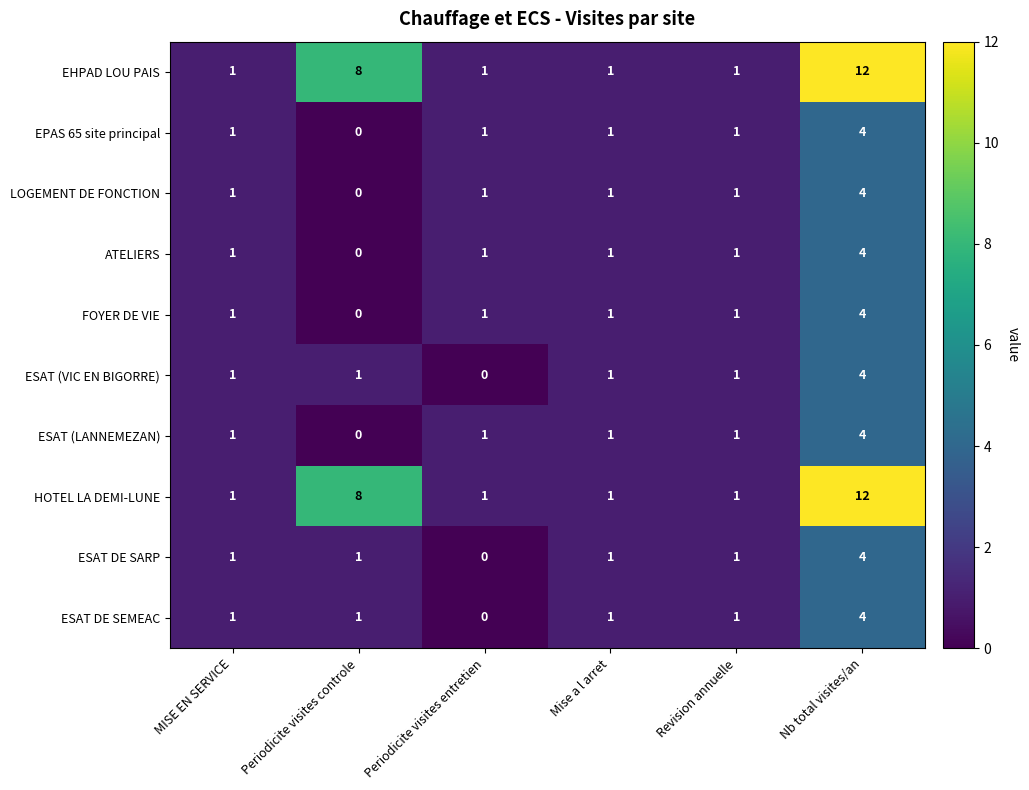

True or false: EHPAD LOU PAIS has a value of 6 at Nb total visites/an.

False